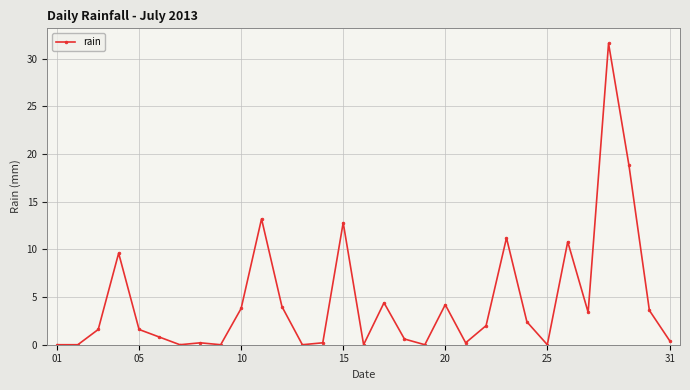

What is the value of the 4th point from the left?

9.6